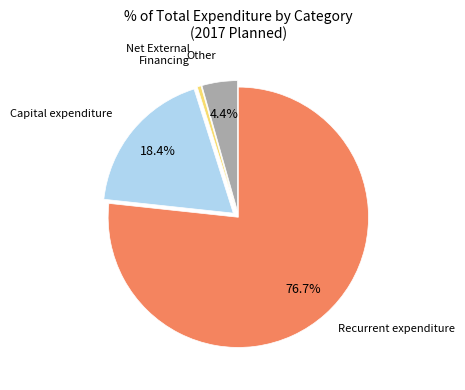

Does any single category account for the majority?

Yes